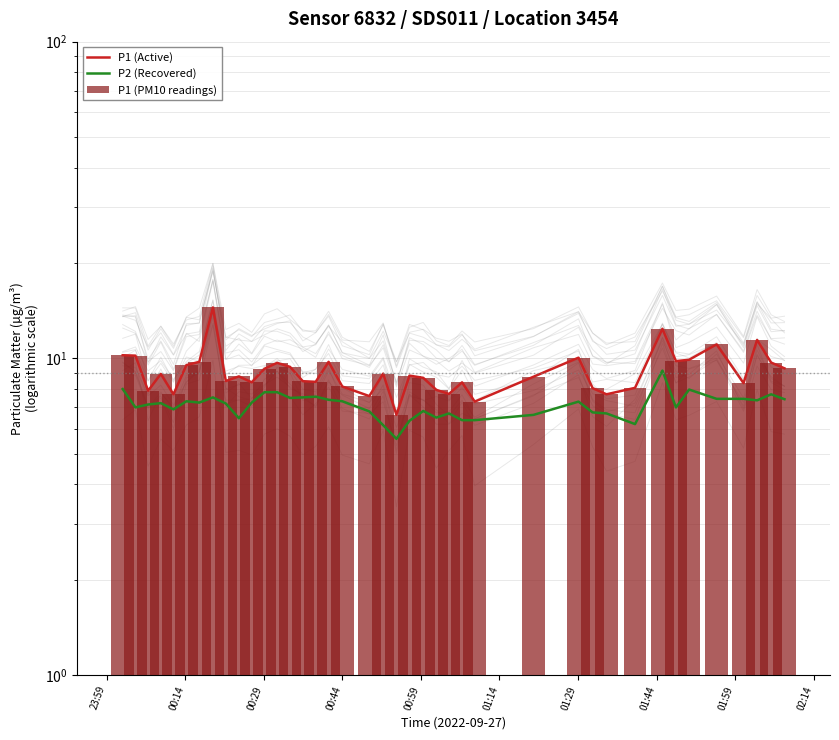

How many data points in P1 (Active) are less than 8?

8